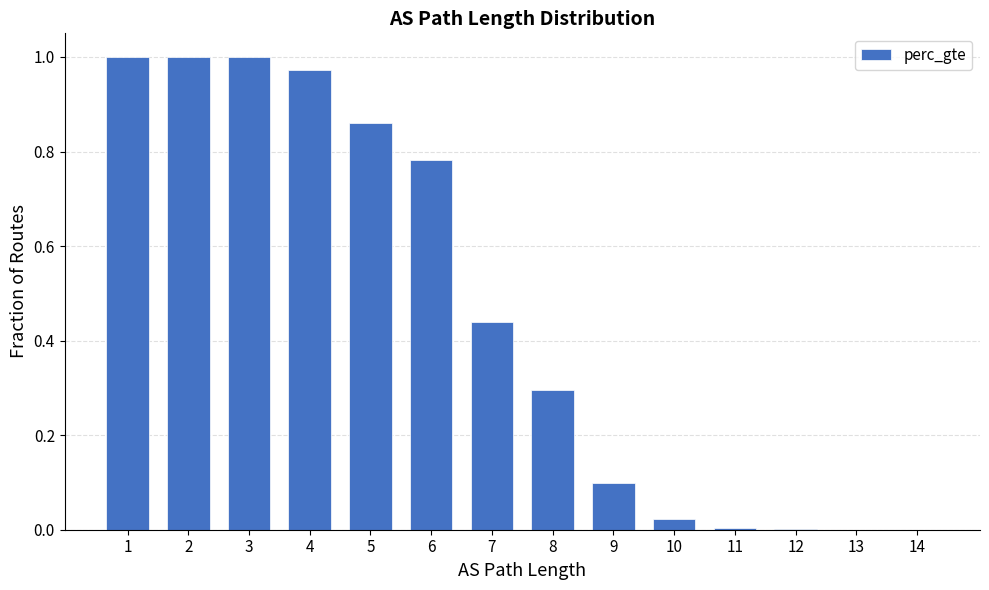

Is it true that the value at 9 is 0.1?

True